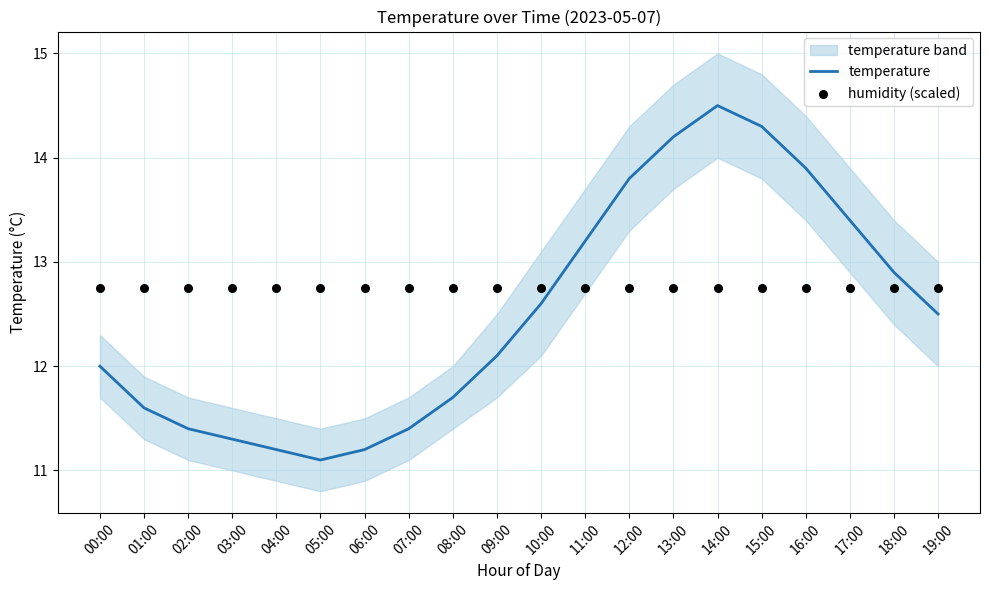

Which series has the widest spread of Y values?

temperature